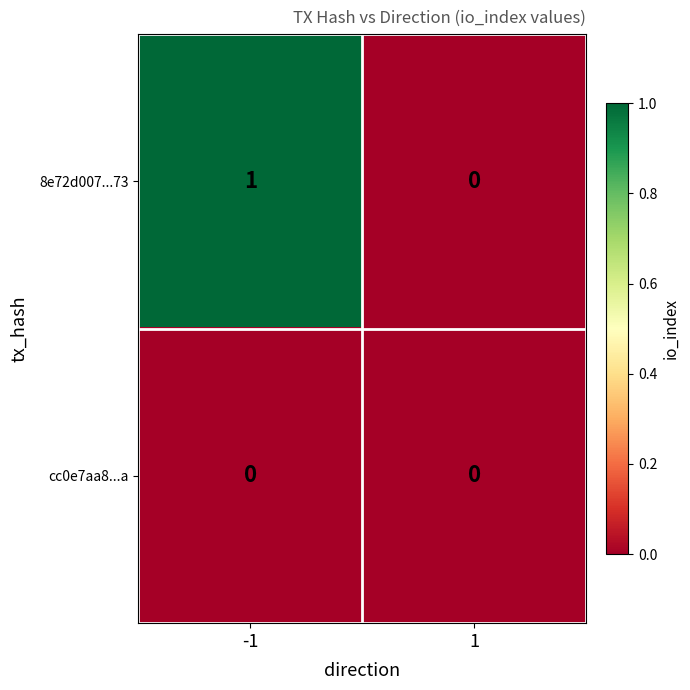

Reading right to left, transcribe all the data shown in this chart.

8e72d007...73: 1=0	-1=1
cc0e7aa8...a: 1=0	-1=0